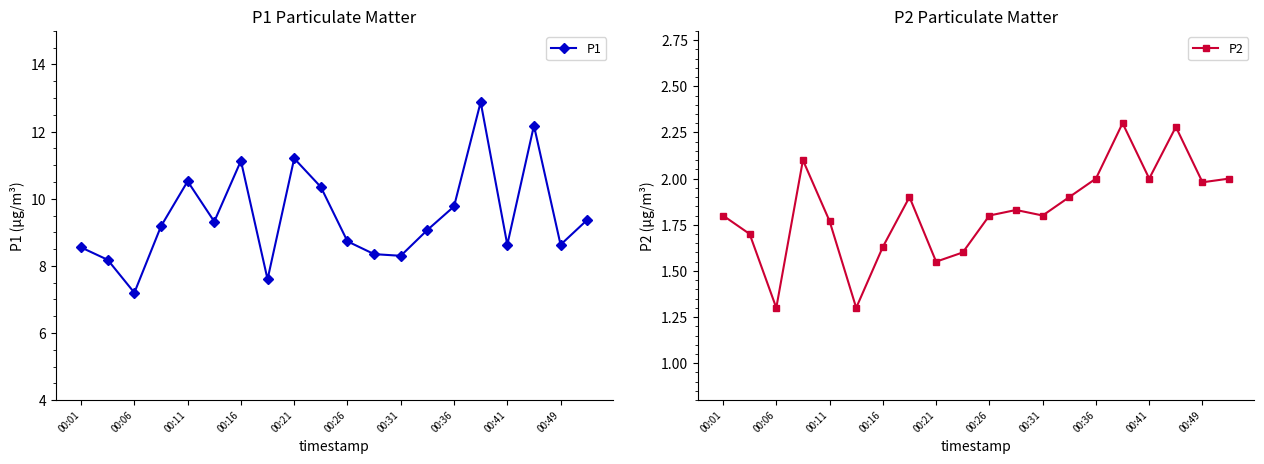

What is the greatest value displayed?

12.9